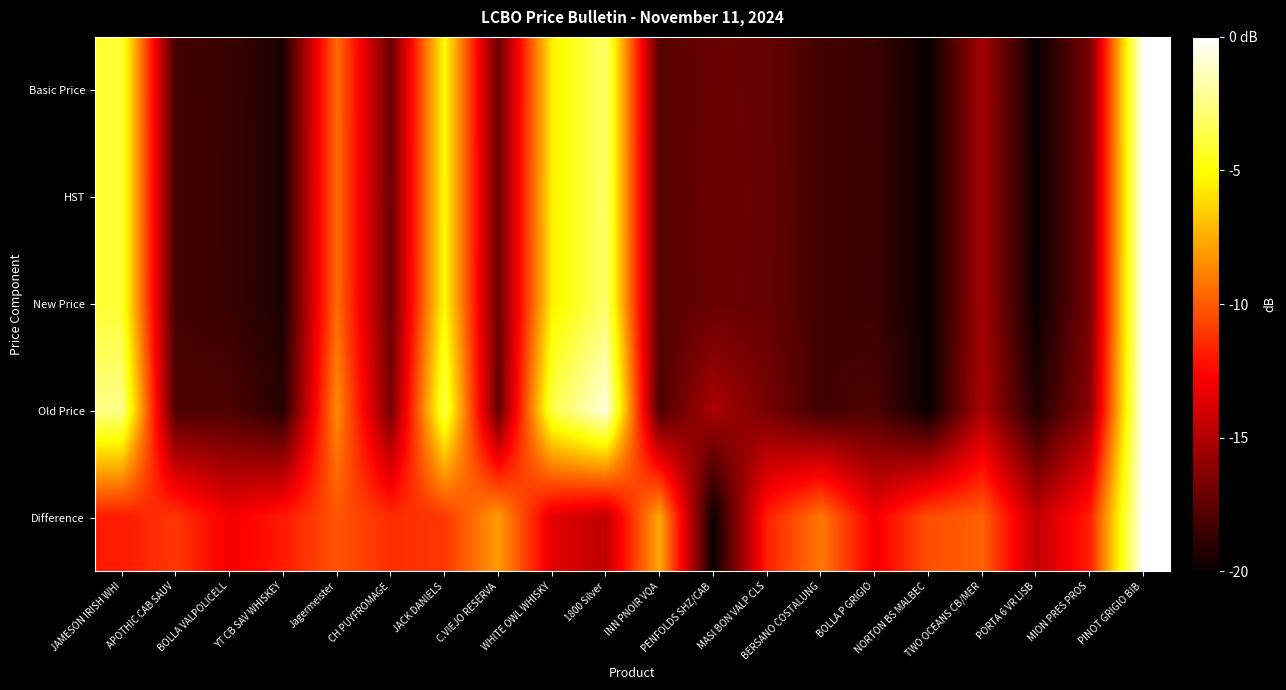

What is the smallest value displayed?

-20.0